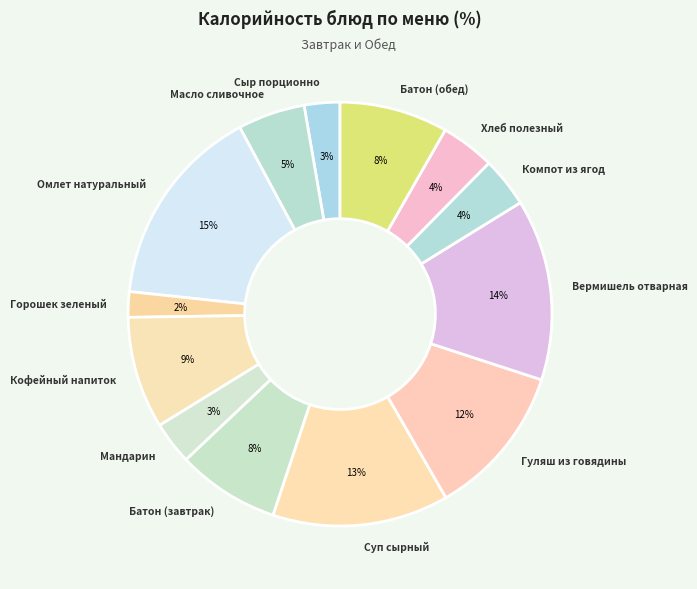

Which category has the smallest portion of the pie?

Горошек зеленый